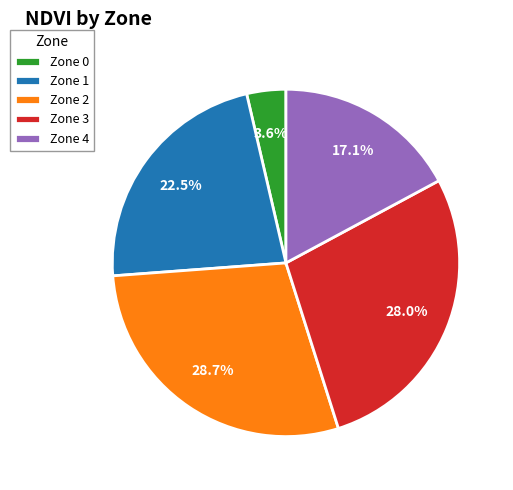

Does Zone 0 account for over 50% of the chart?

No